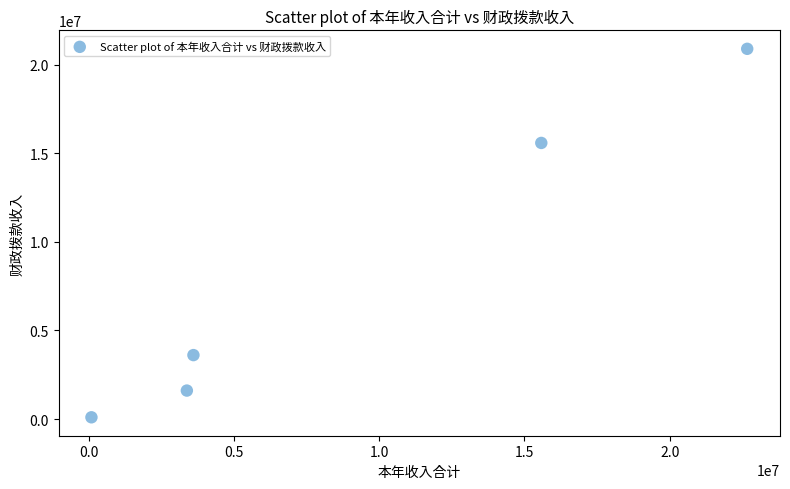

What Y value in the scatter plot is closest to 10495636?

15581957.8